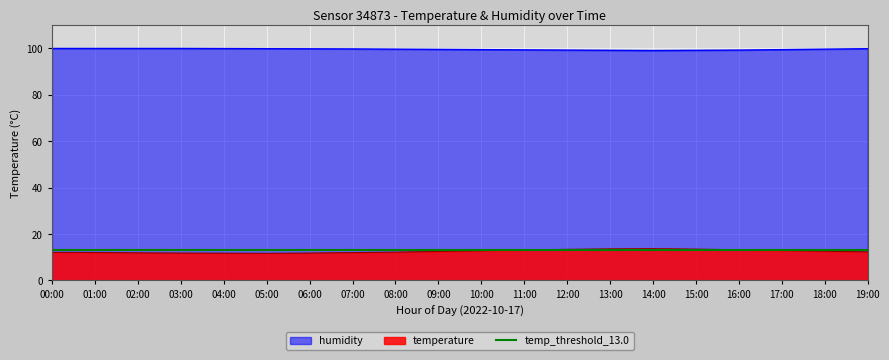

Where is temperature nearest to the value 12?

07:00